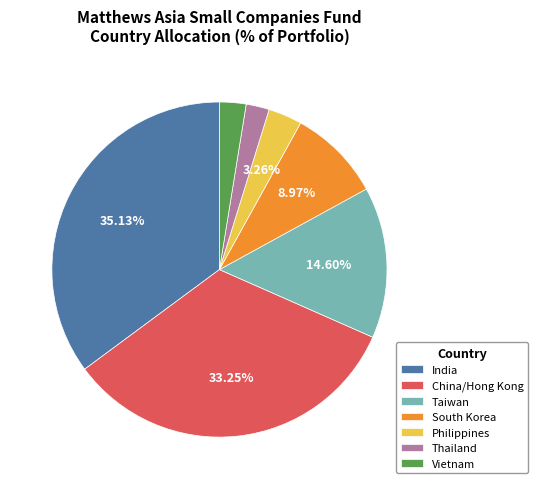

To the nearest percent, what is the difference between the largest and smallest slice percentages?

33%